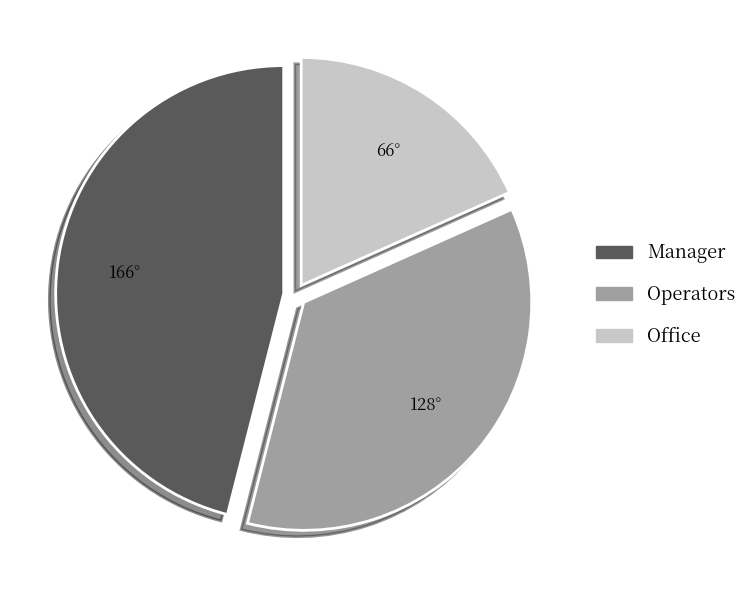

Is Office the majority of the pie?

No